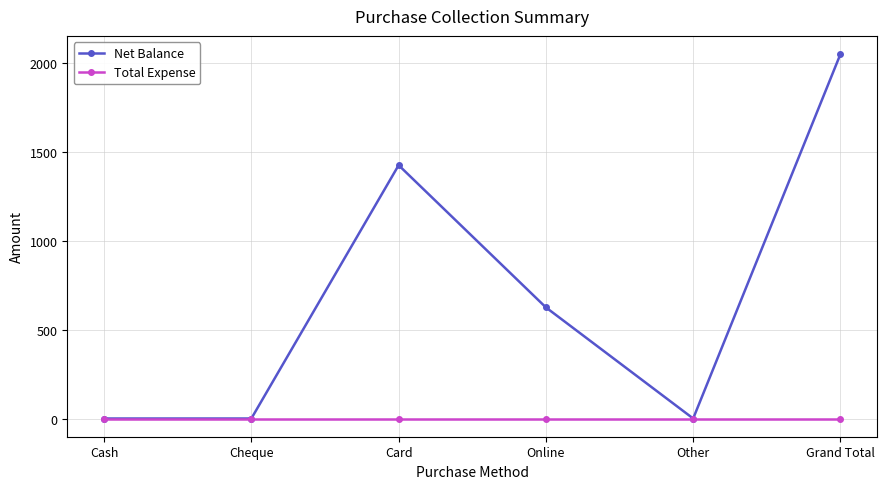

Rank the series by their maximum value, from highest to lowest.

Net Balance, Total Expense